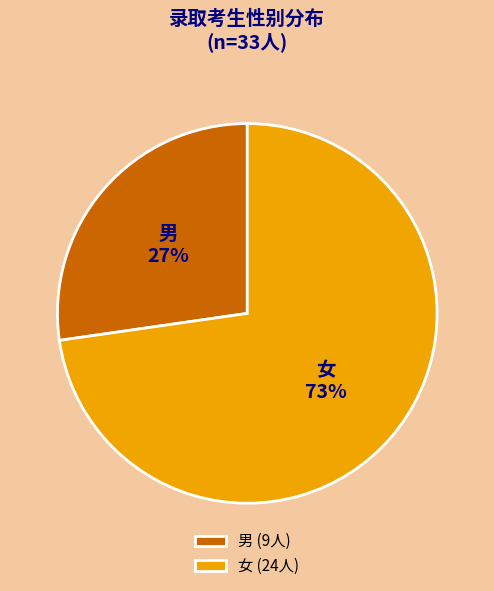

What is the ratio of the value at 女 to the value at 男?

2.7